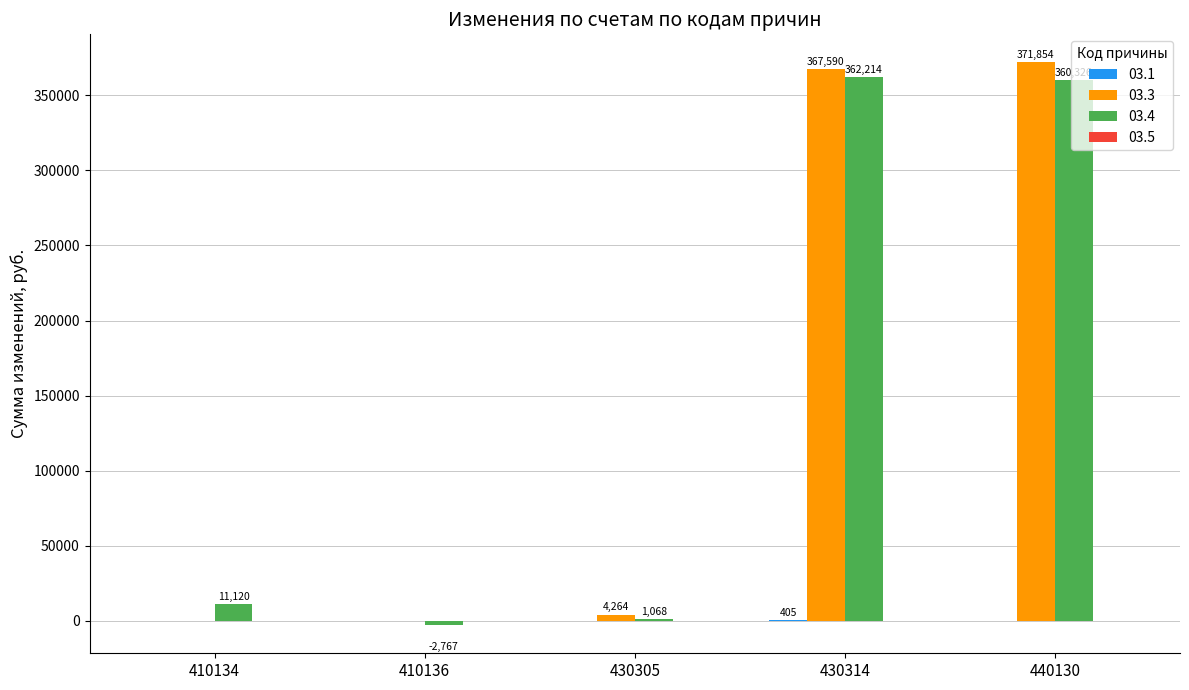

The value of 03.4 at 430314 is 362214.0. True or false?

True